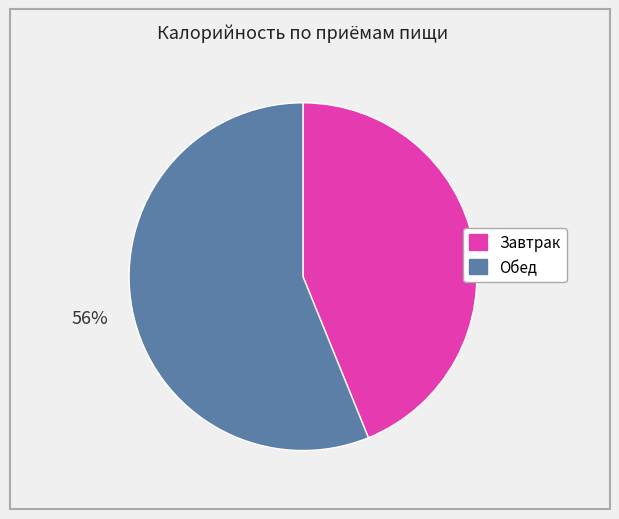

Combined, do Завтрак and Обед account for over 50%?

Yes